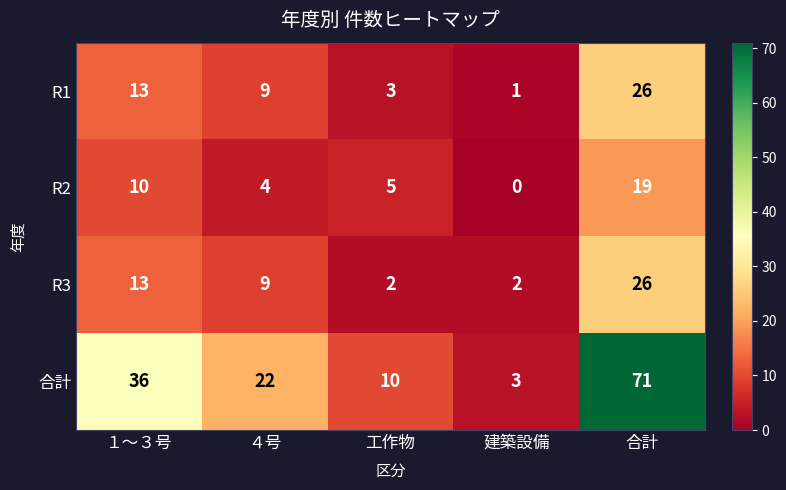

What is the average value of the R3 series?

10